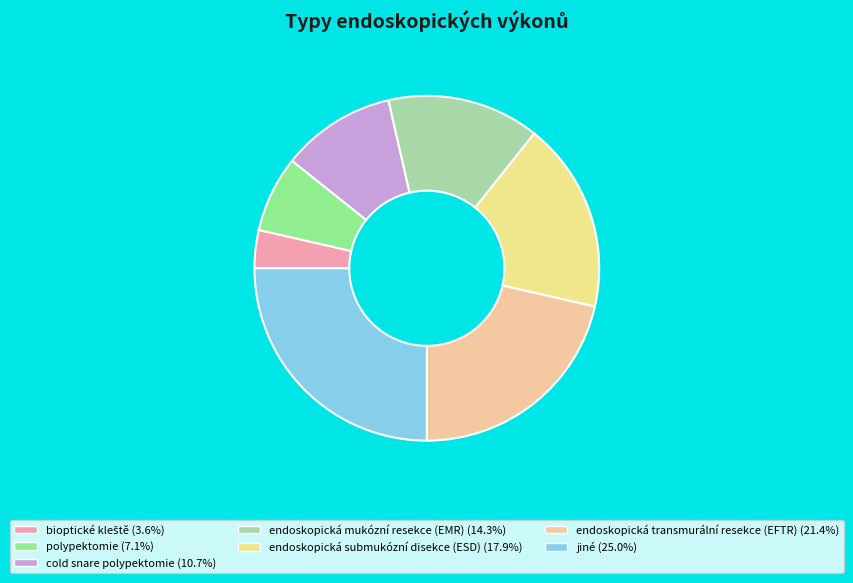

To the nearest percent, what is the difference between the largest and smallest slice percentages?

21%